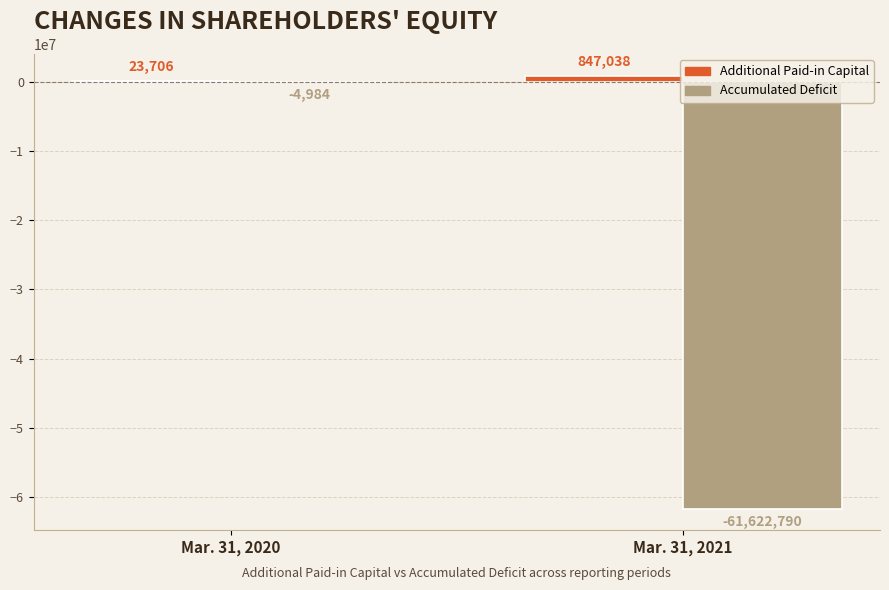

Count the Additional Paid-in Capital values in the range 23706 to 847038.

2